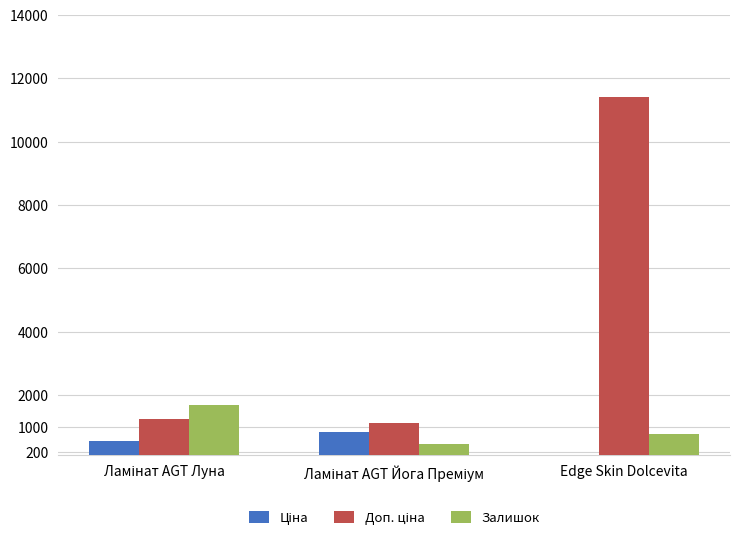

What is the maximum value shown in the chart?

11410.0